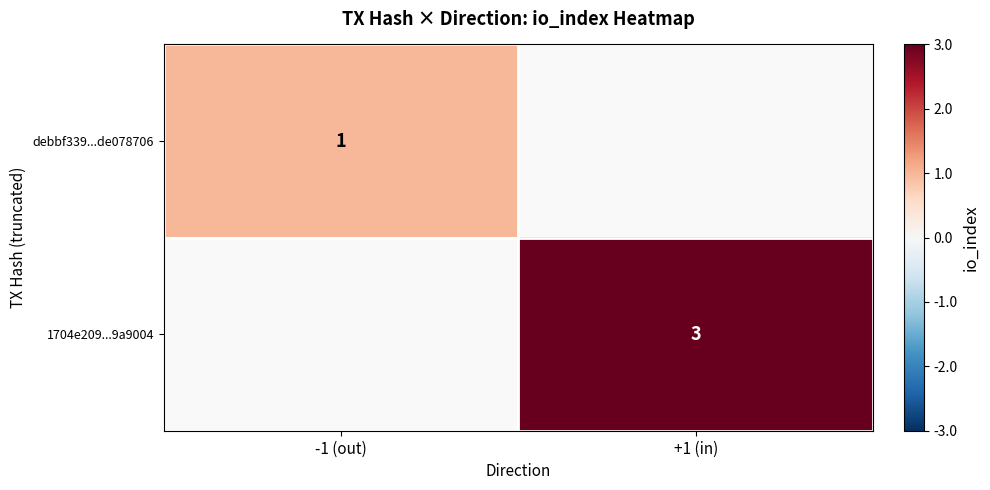

Which has a higher value, +1 (in) or -1 (out)?

-1 (out)